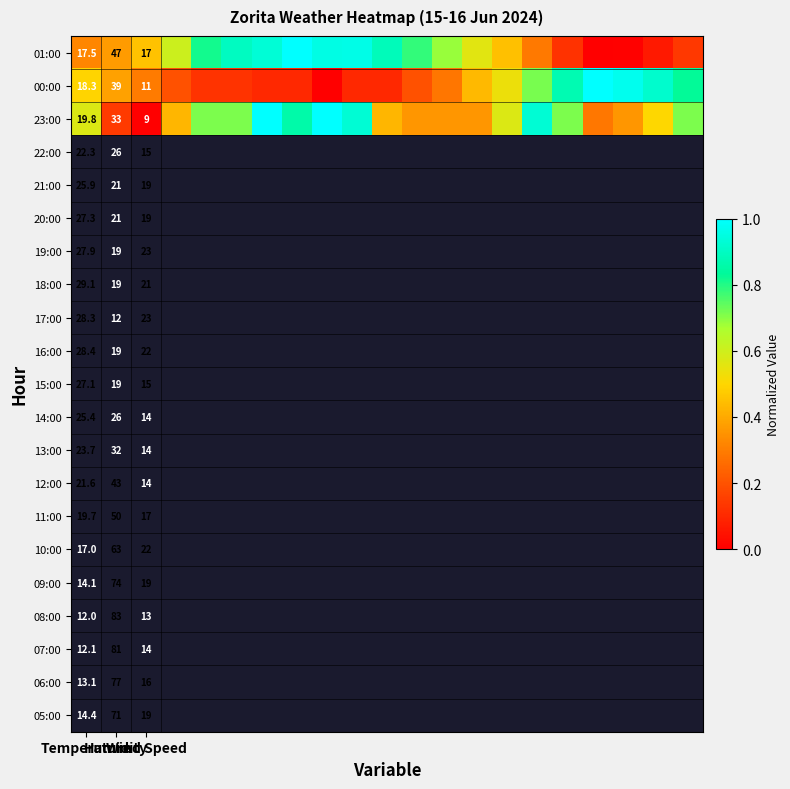

At which category does the chart reach its peak across all series?

7